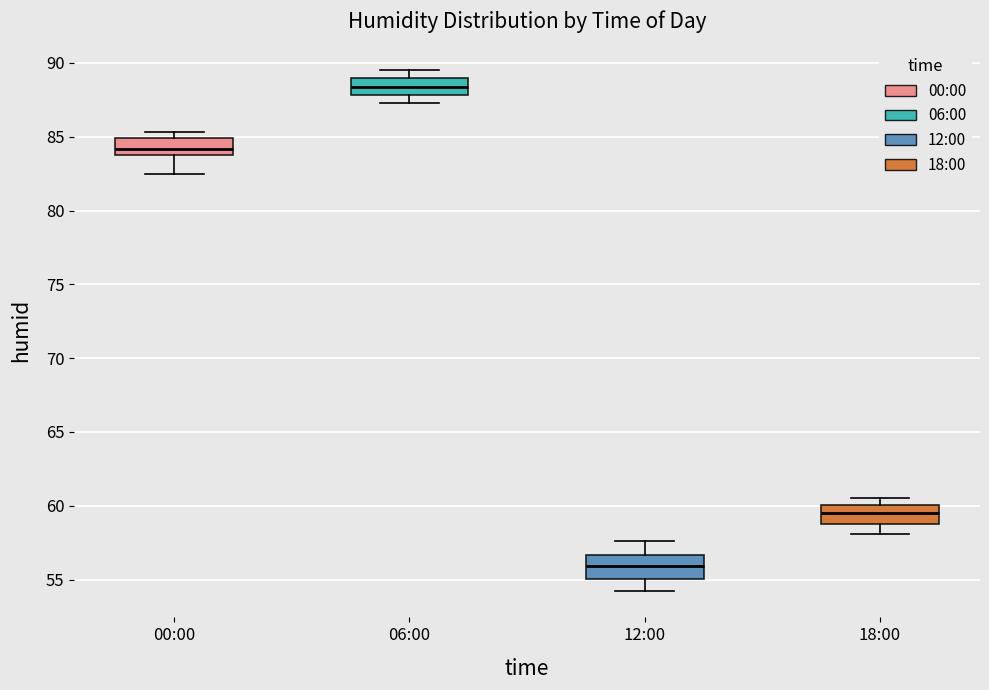

Reading left to right, read every box against the y-axis: the position of its median line, the range the box covers, and the ends of its whiskers. The values are not printed on the chart, so give them approximately, as read against the axis.

00:00: median 84.0 (inside the box), box 84.0 to 85.0, whiskers 82.5 to 85.5
06:00: median 88.5, box 88.0 to 89.0, whiskers 87.5 to 89.5
12:00: median 56.0, box 55.0 to 56.5, whiskers 54.0 to 57.5
18:00: median 59.5, box 59.0 to 60.0, whiskers 58.0 to 60.5